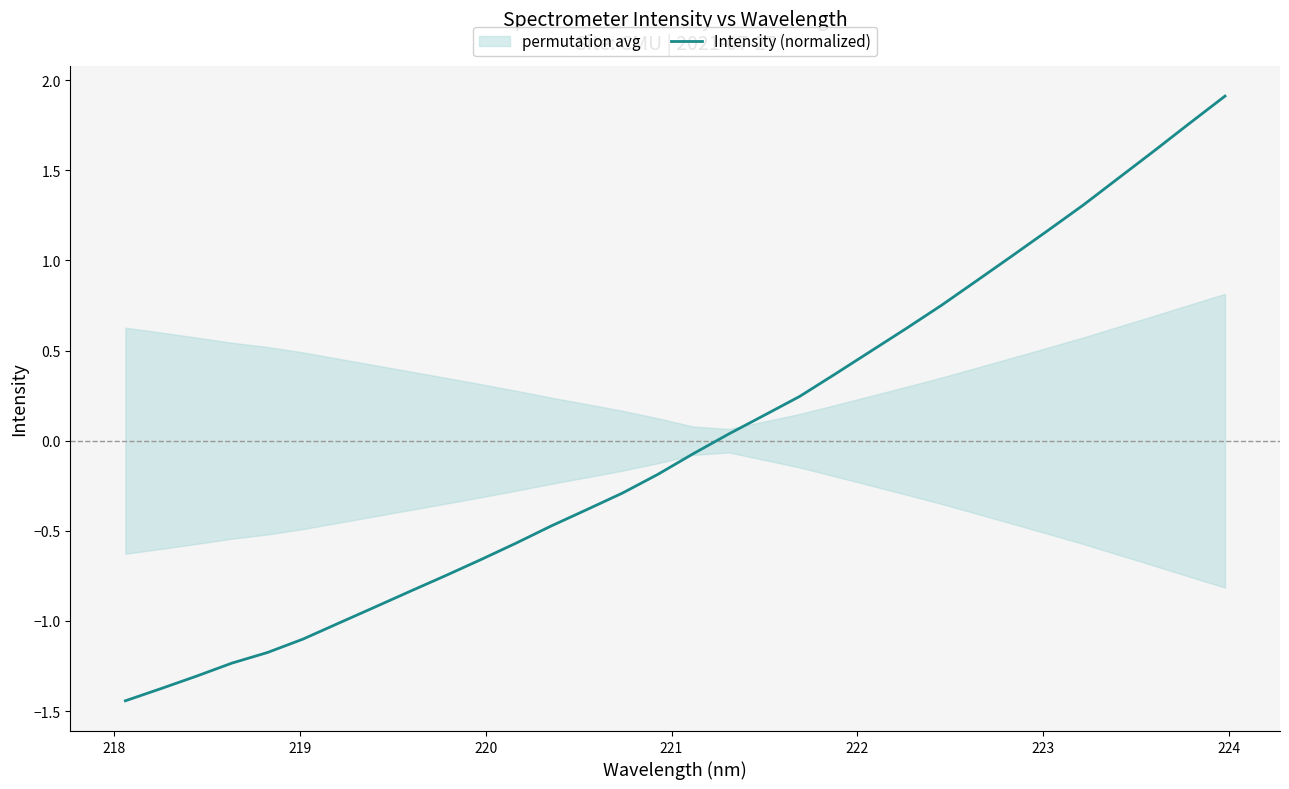

What is the highest value of the Intensity (normalized) series?

1.9